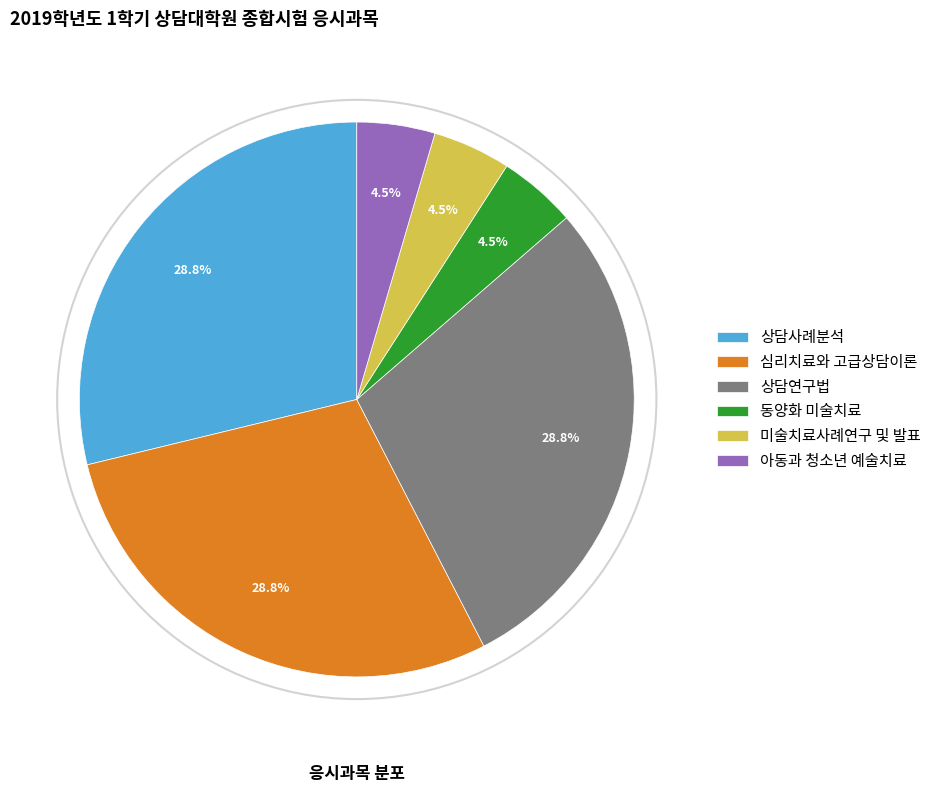

Is 상담사례분석 the majority of the pie?

No